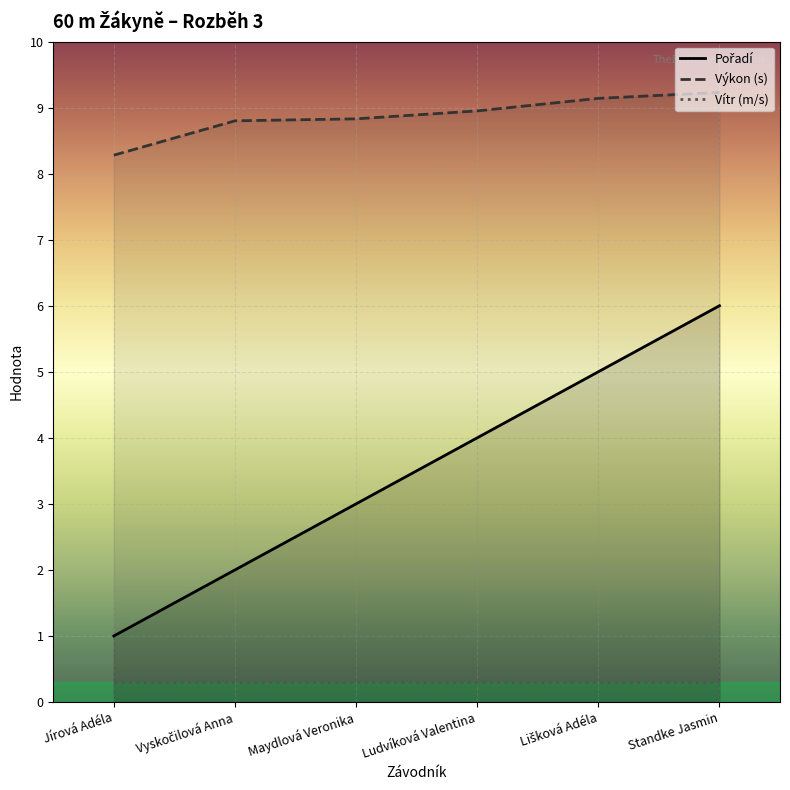

What is the label of the 1st point from the right?

Standke Jasmin